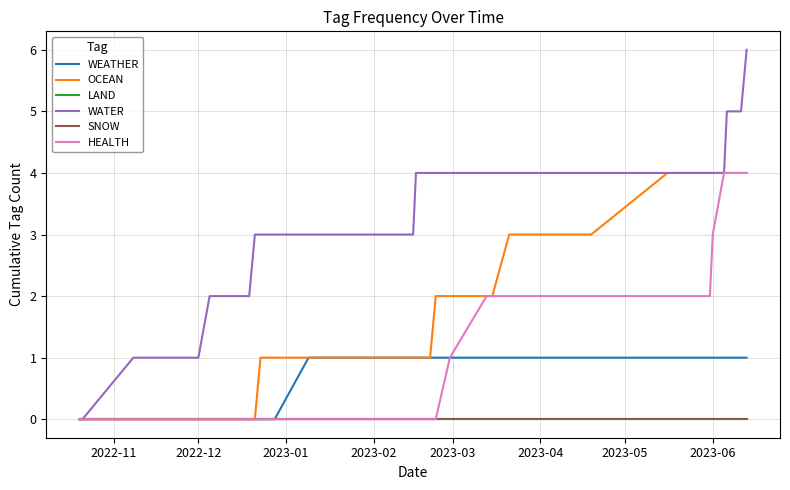

True or false: LAND and SNOW cross at least once.

False